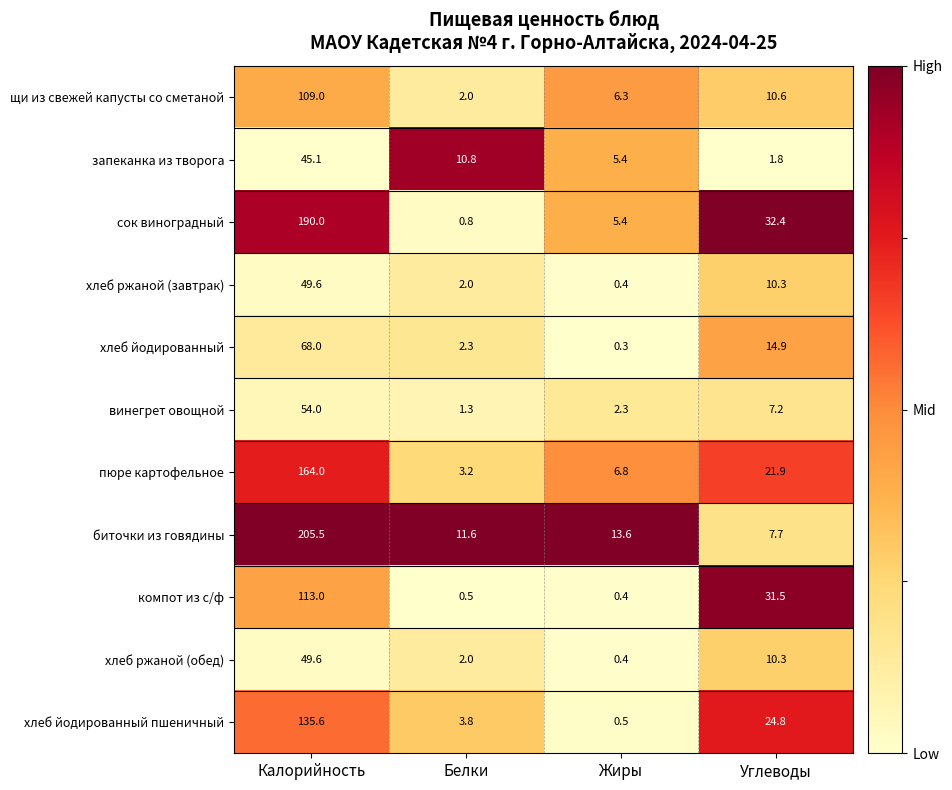

At which label is биточки из говядины closest to 106?

Жиры